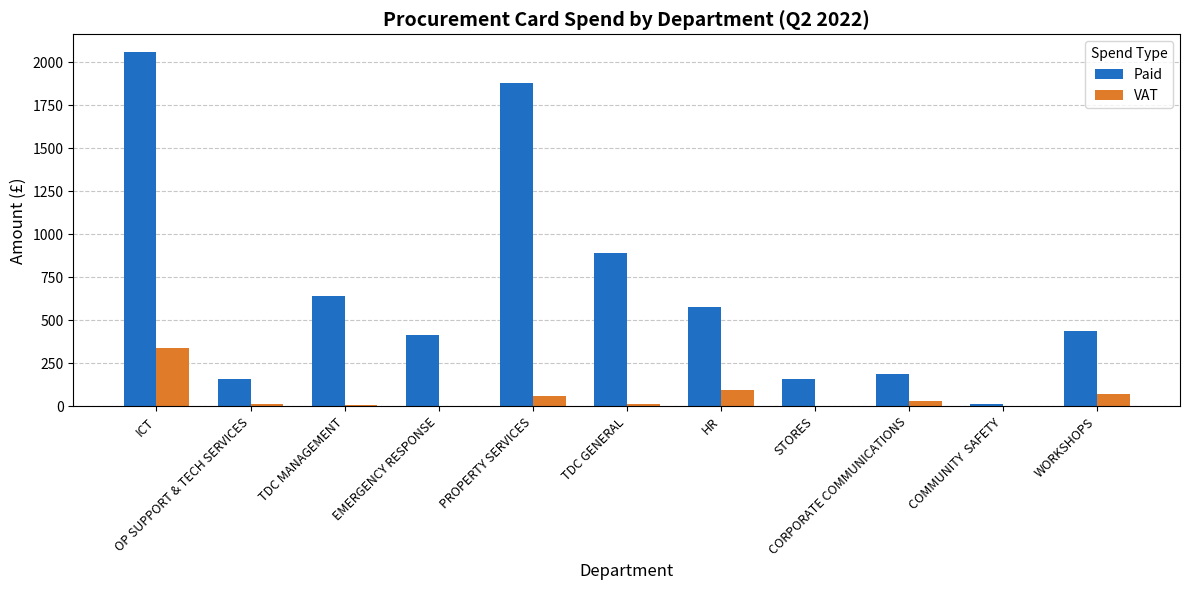

What is the greatest value displayed?

2059.4